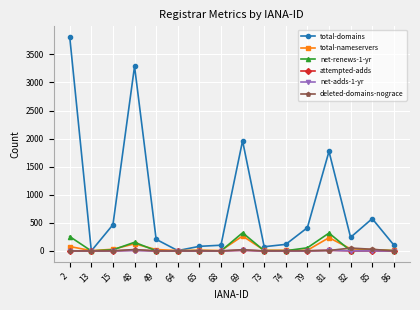

Read the attempted-adds value at 68.

1